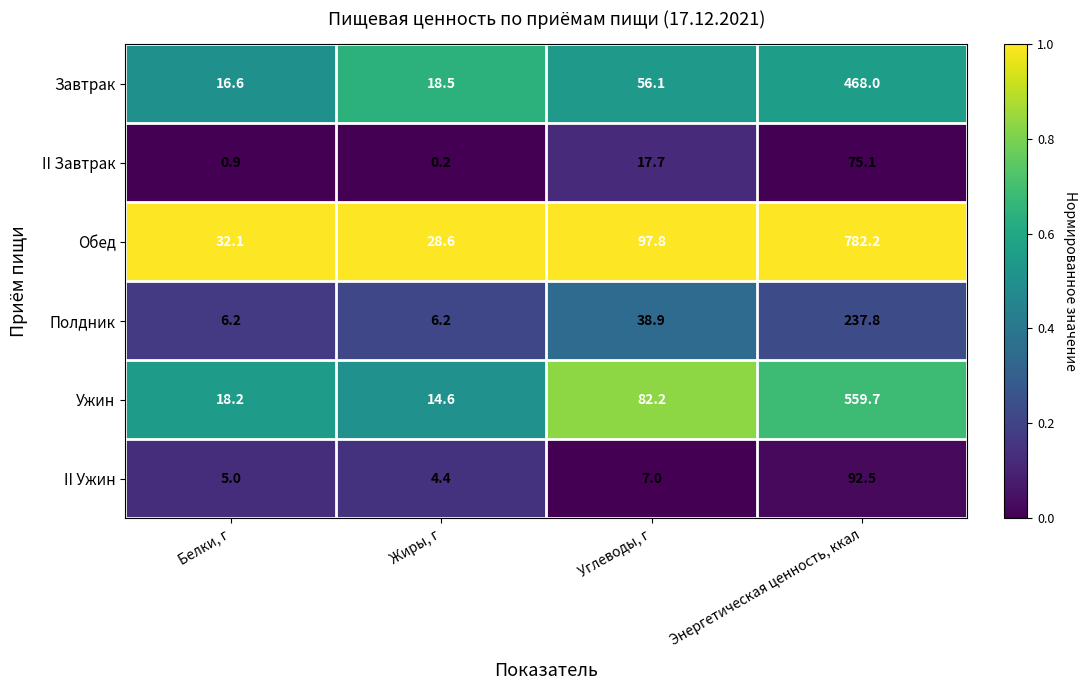

The value of II Завтрак at Углеводы, г is 17.7. True or false?

True